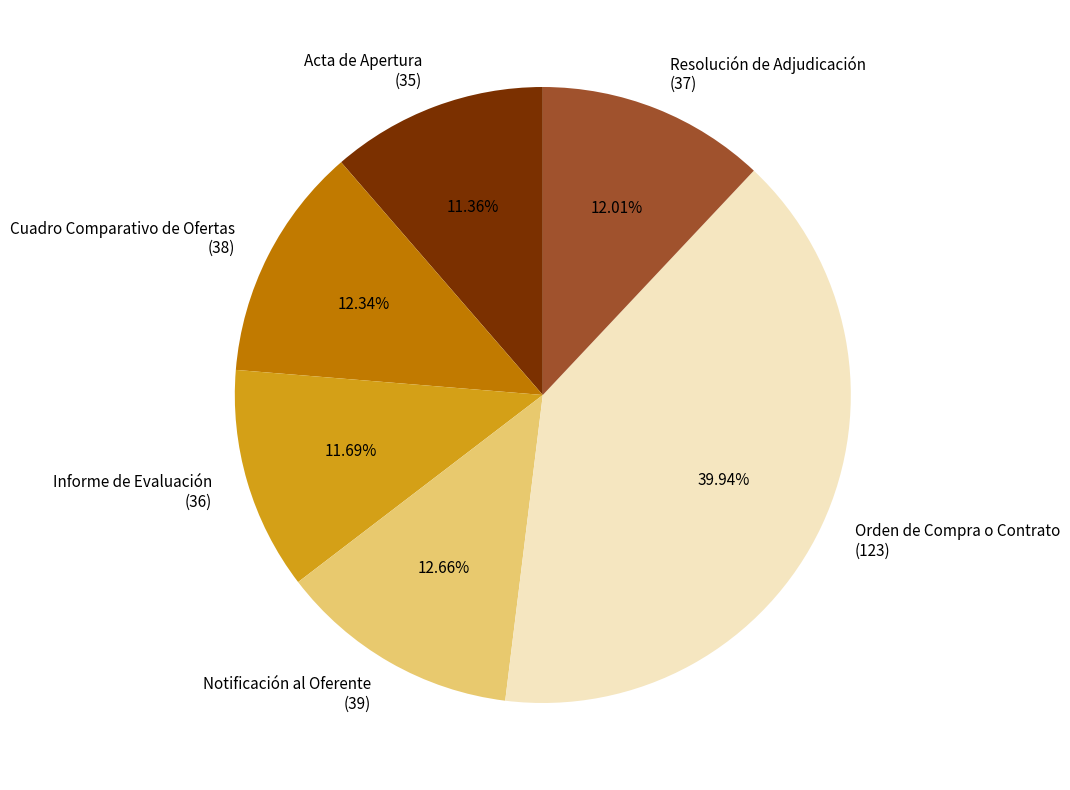

How many slices are in this pie chart?

6